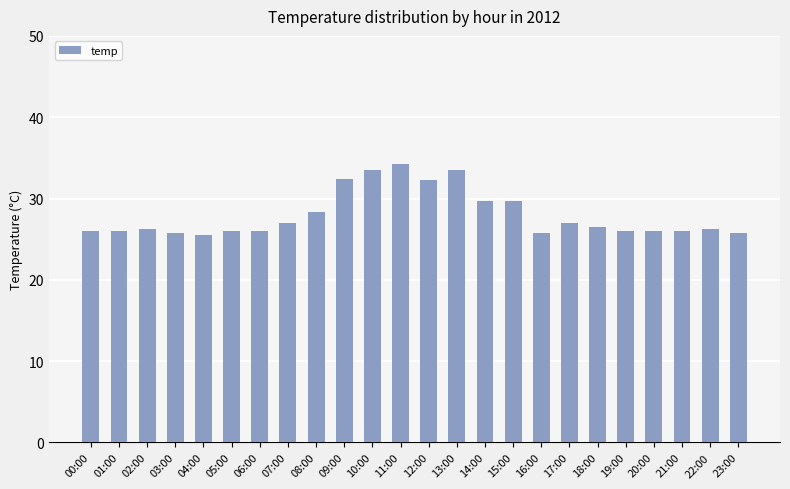

What is the label of the 17th bar from the right?

07:00